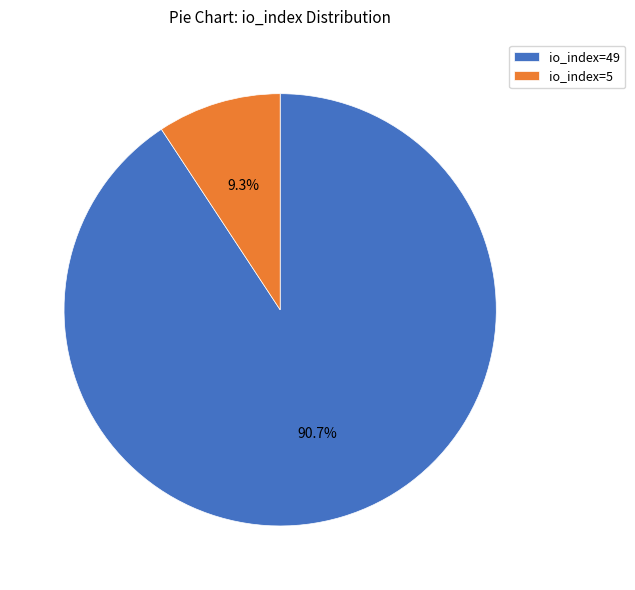

What is the smallest slice in the pie chart?

io_index=5